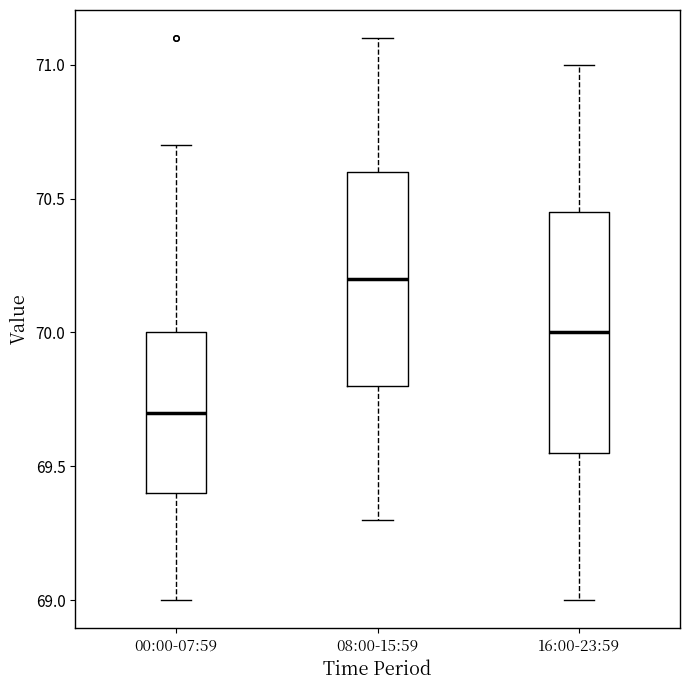

Reading left to right, transcribe this box plot: for each box, give where its median line is, the range the box spans, and where its two whiskers end, as read against the y-axis. The values are not printed on the chart, so give them approximately, as read against the axis.

00:00-07:59: median 69.70, box 69.40 to 70.00, whiskers 69.00 to 70.70
08:00-15:59: median 70.20, box 69.80 to 70.60, whiskers 69.30 to 71.10
16:00-23:59: median 70.00, box 69.55 to 70.45, whiskers 69.00 to 71.00